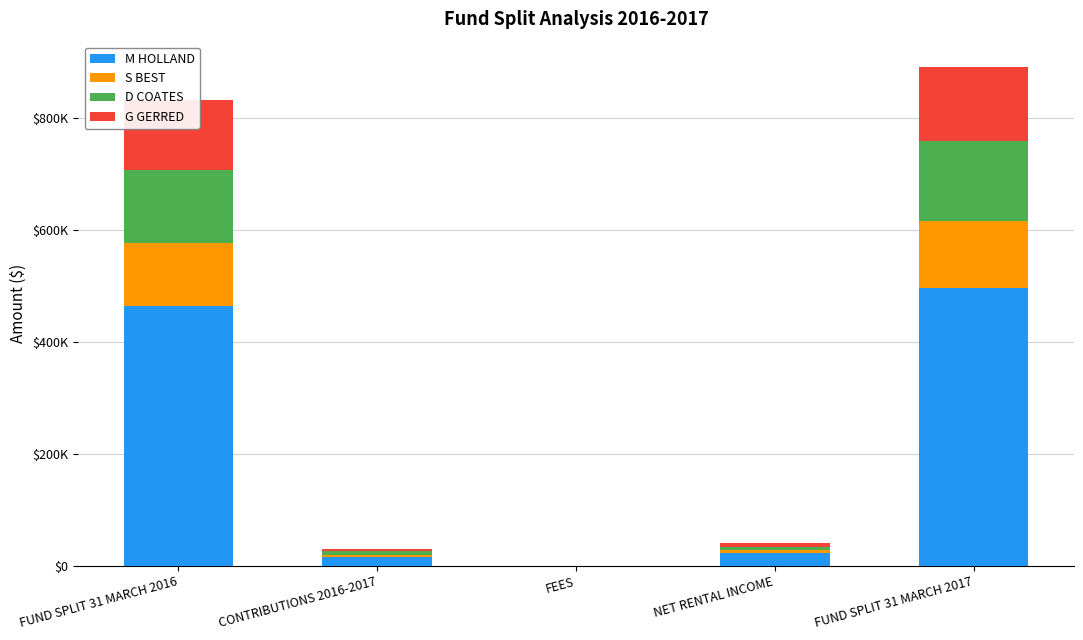

Are the bars grouped side by side (vs. stacked)?

No